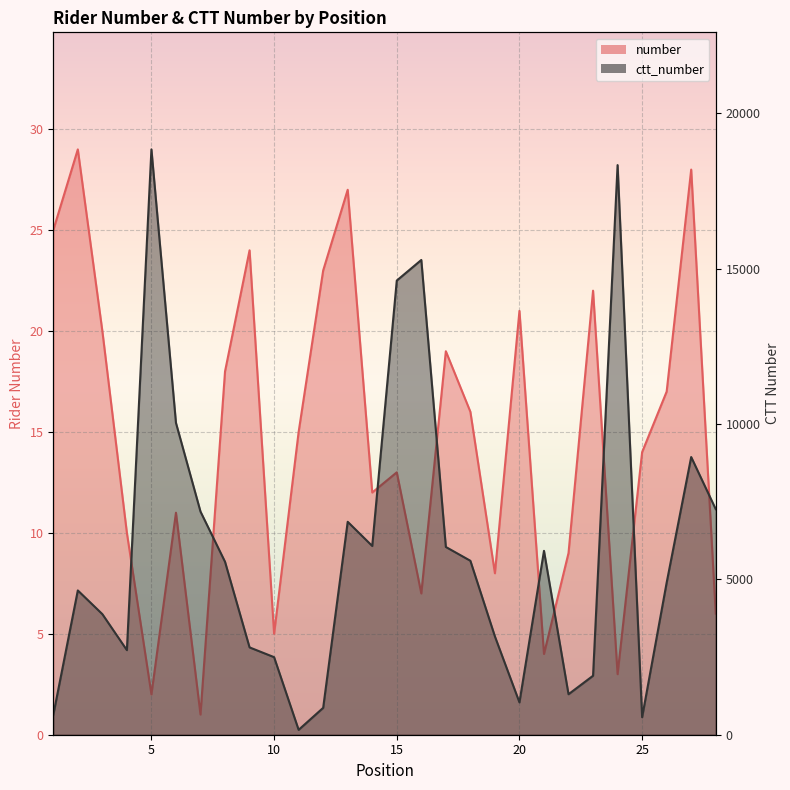

What is the sum of all ctt_number values?

167591